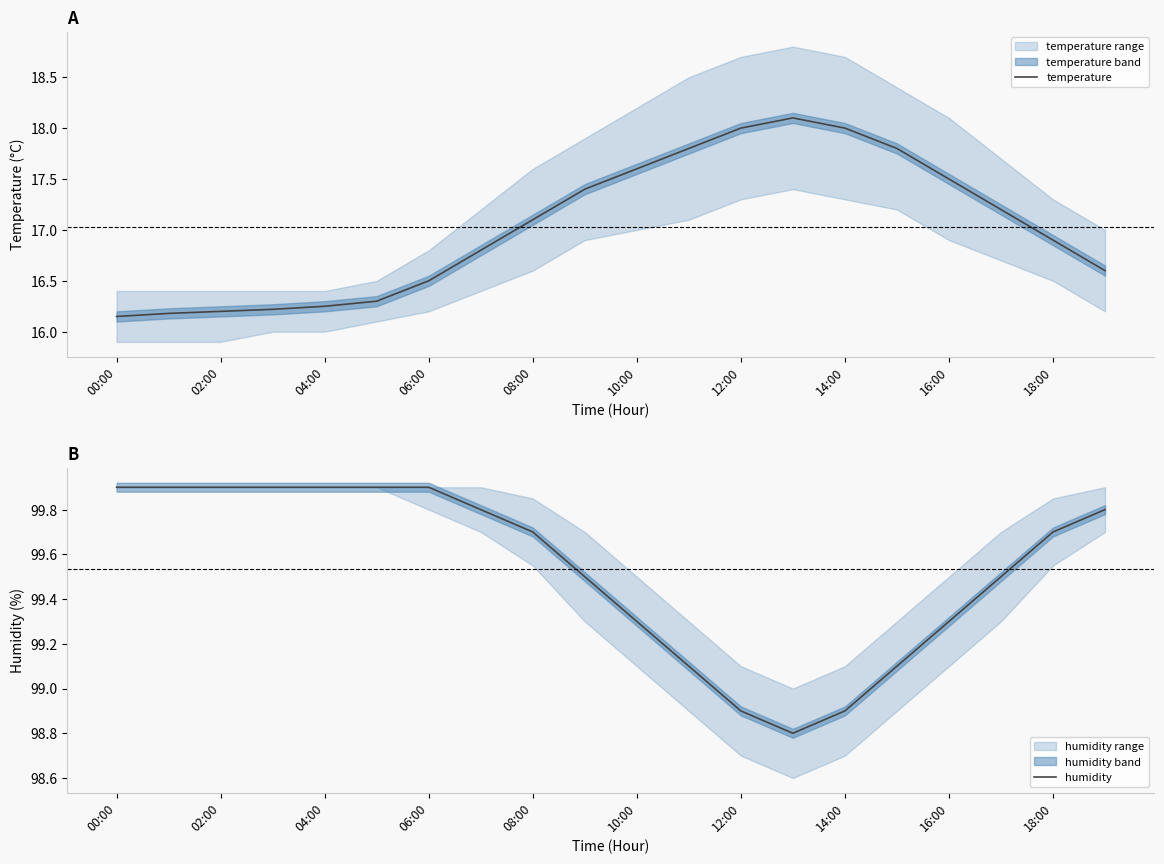

True or false: humidity has a value of 59.4 at 16:00.

False